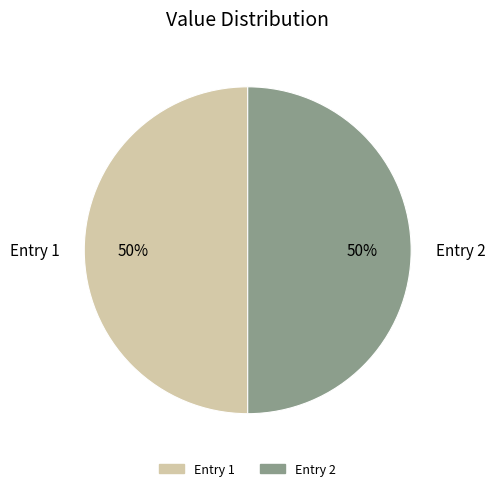

To the nearest percent, what percentage of the pie is Entry 1?

50%